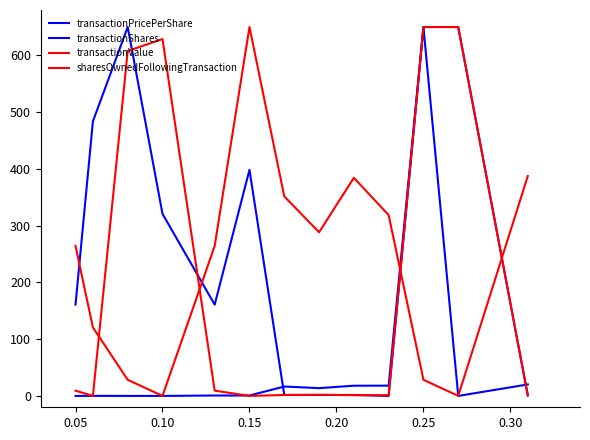

What is the value of the transactionShares point at the 9th from the left?

1.6